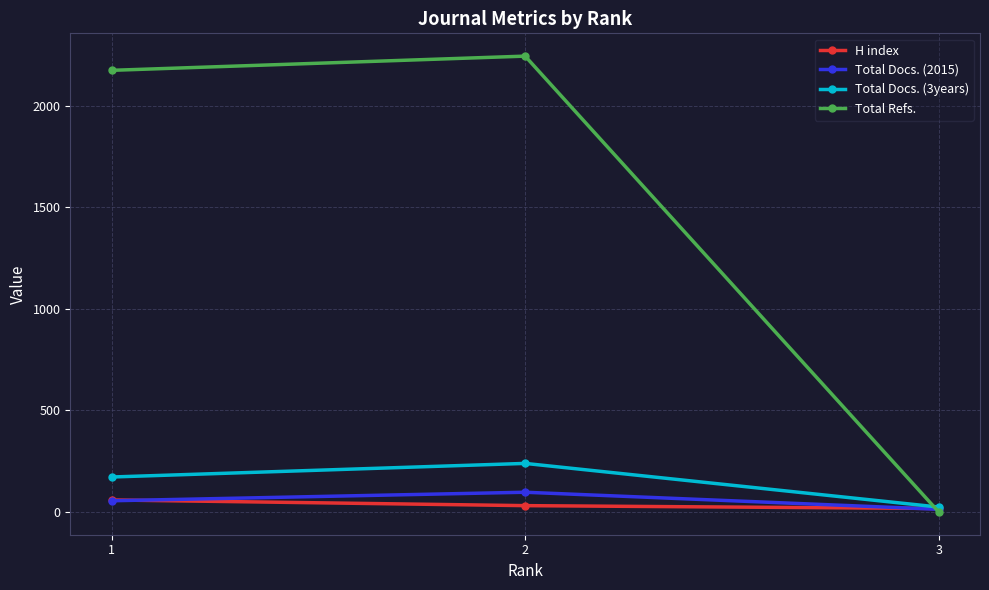

The value of Total Refs. at 2 is 2245. True or false?

True